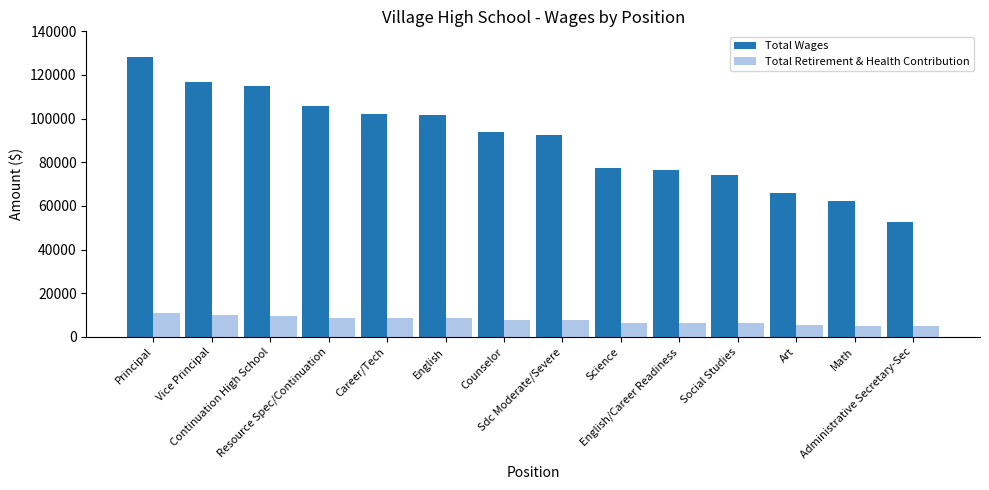

Where does the Total Wages series first go above 93996?

Principal